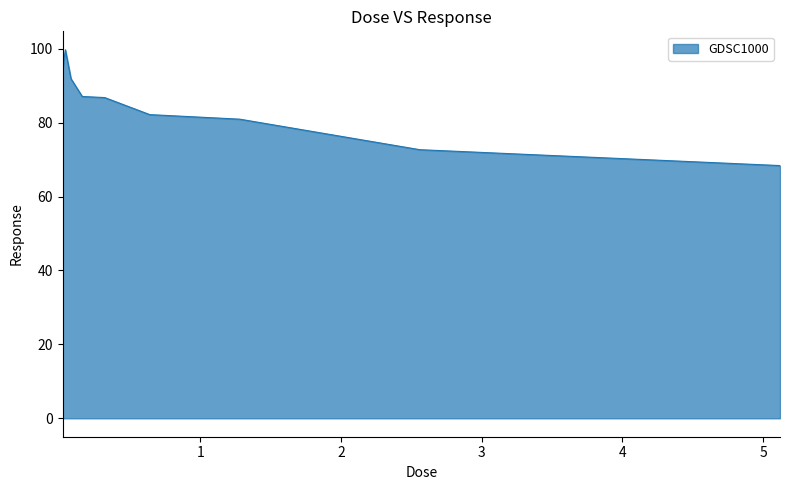

What is the difference between the maximum and minimum values?

31.3